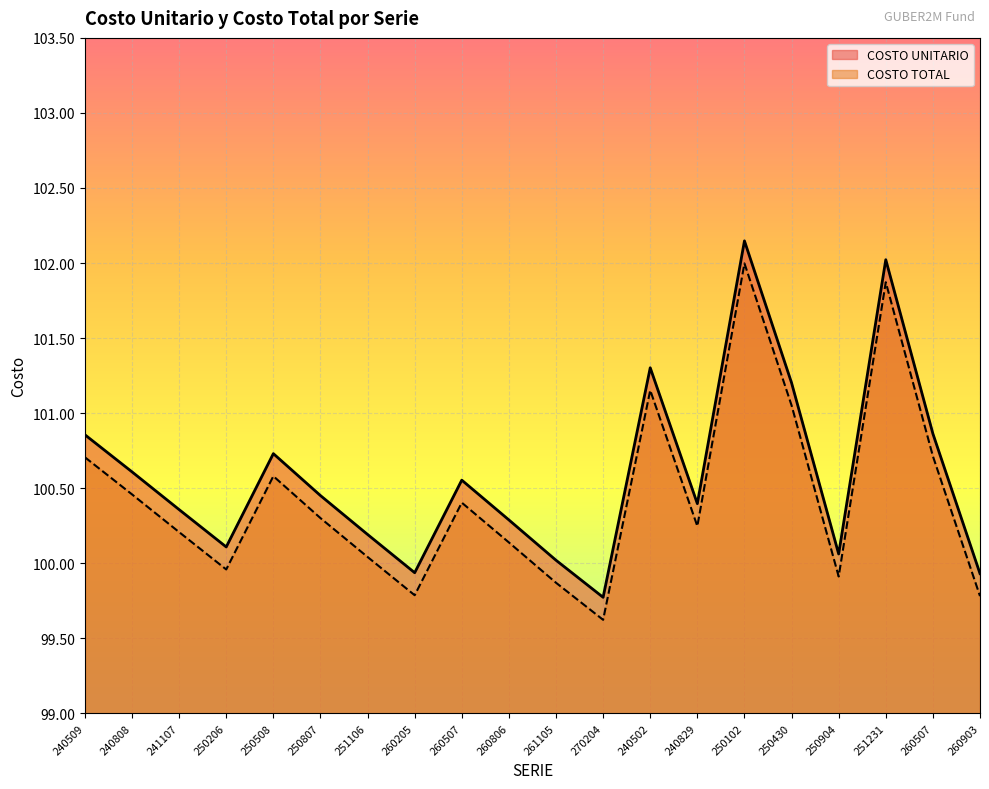

Rank the categories by COSTO UNITARIO value from highest to lowest.

250102, 251231, 240502, 250430, 260507, 240509, 250508, 240808, 260507, 250807, 240829, 241107, 260806, 251106, 250206, 250904, 261105, 260205, 260903, 270204